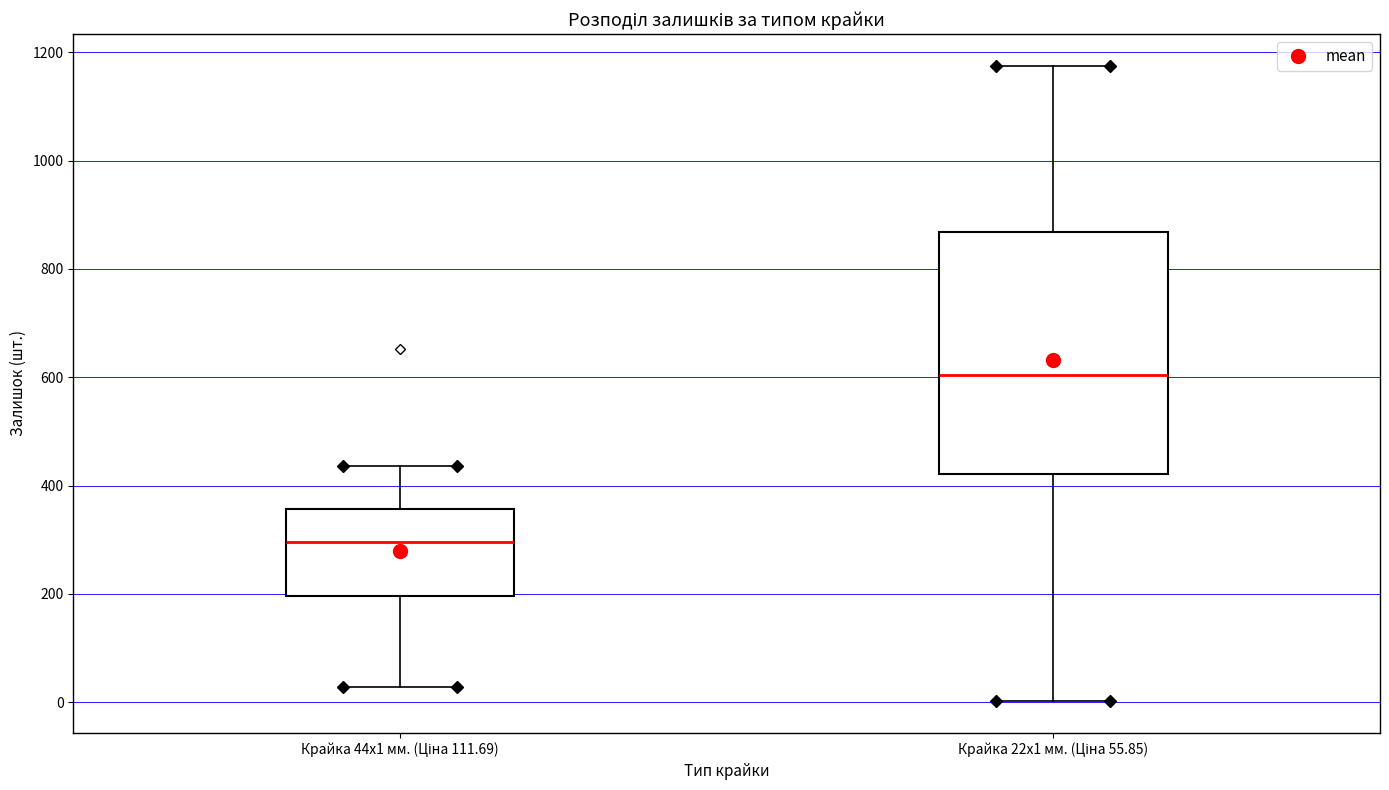

Which box's median line is the highest?

Крайка 22x1 мм. (Ціна 55.85)